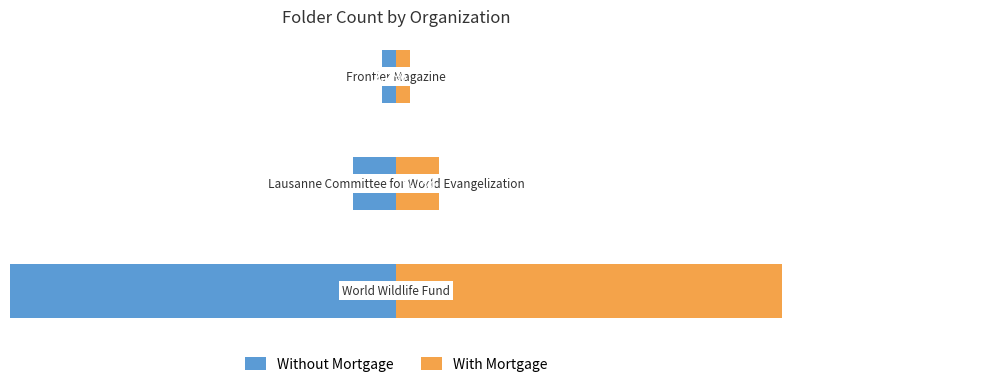

What is the difference between the highest and lowest values at 2?

4.4